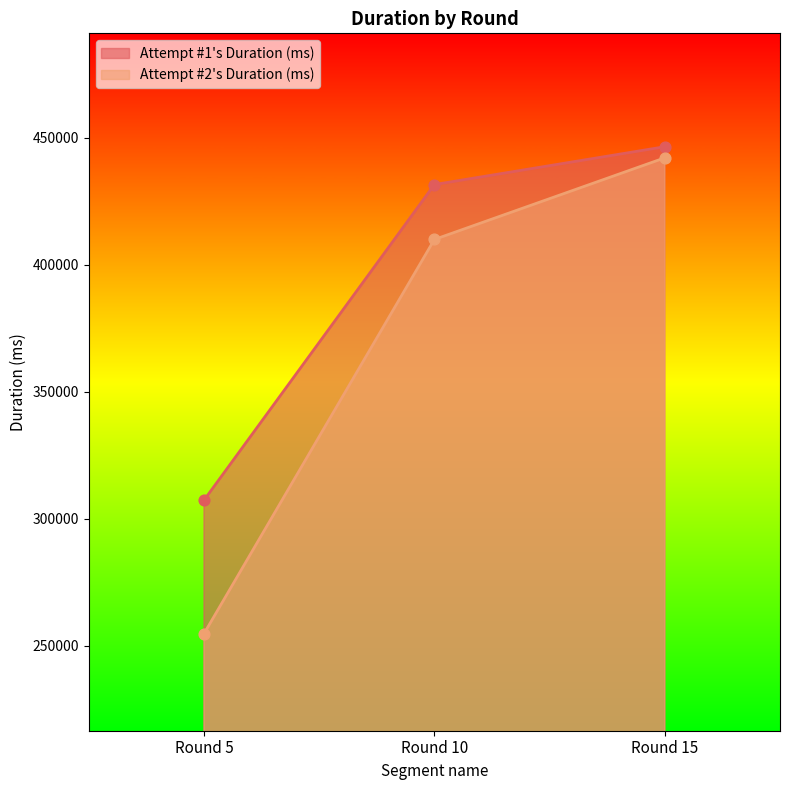

At which category is the sum across all series the highest?

Round 15